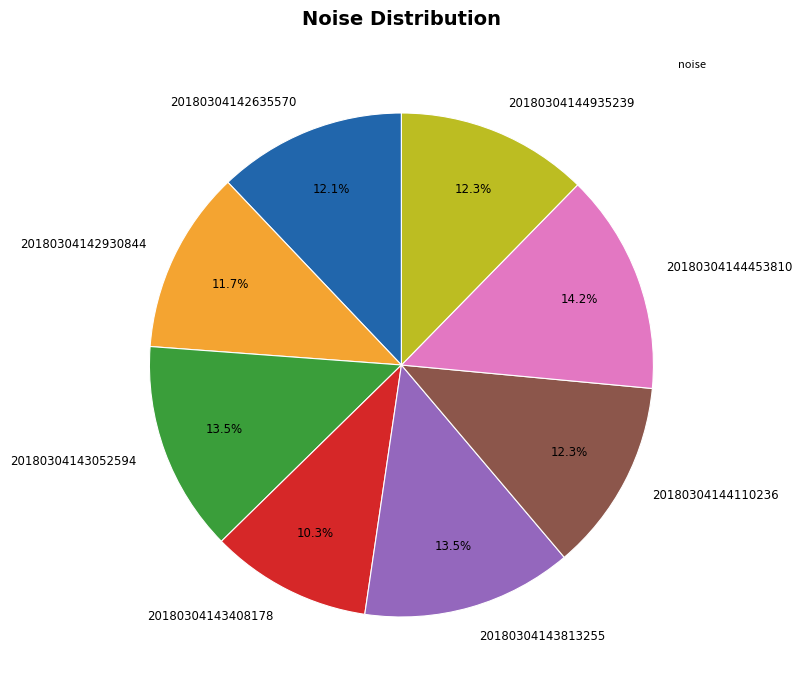

To the nearest percent, what portion does 20180304144453810 represent?

14%